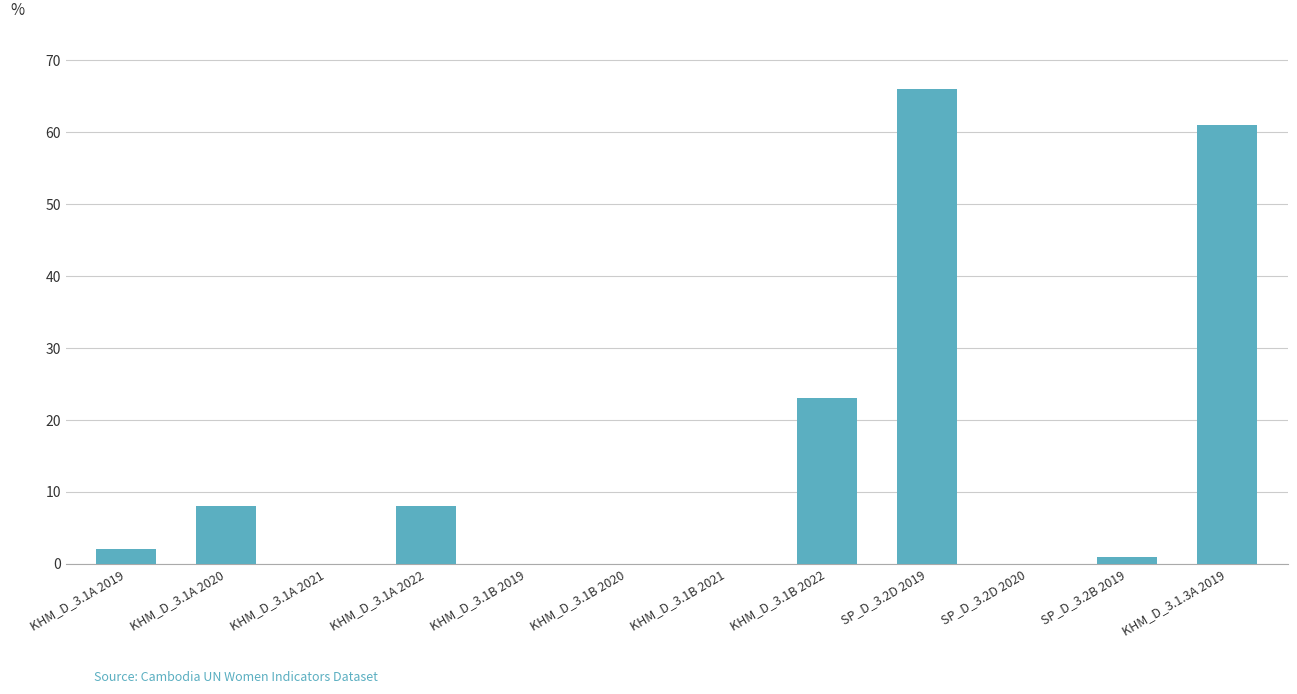

What is the sum of all values?

169